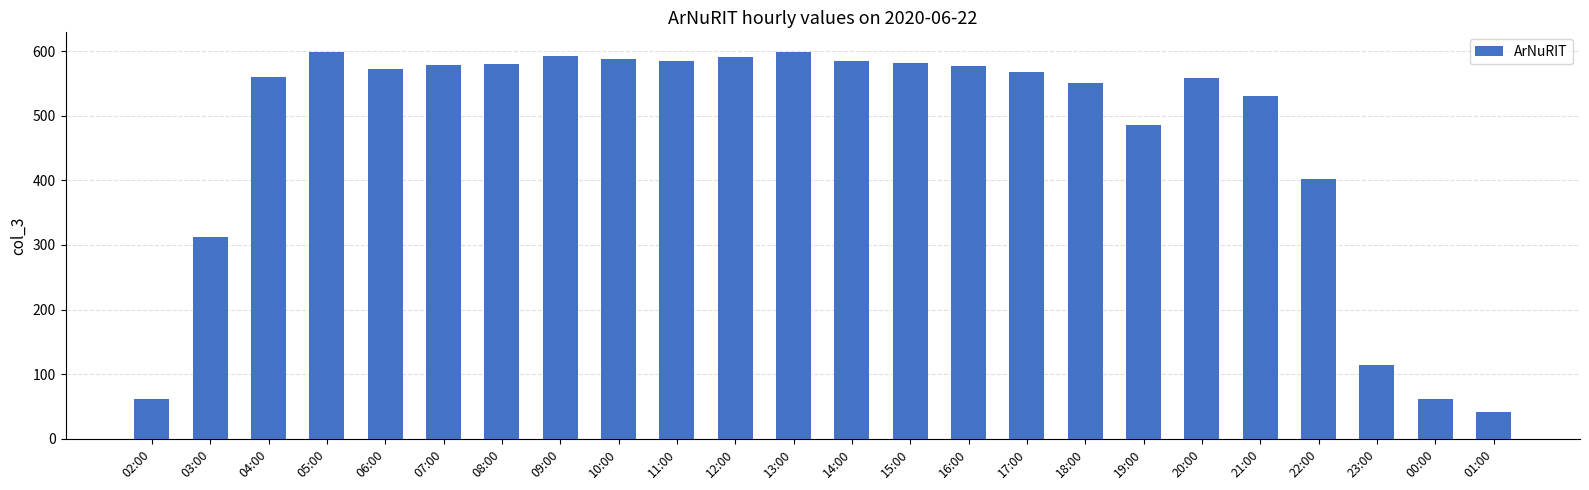

What is the label of the 22nd bar from the right?

04:00